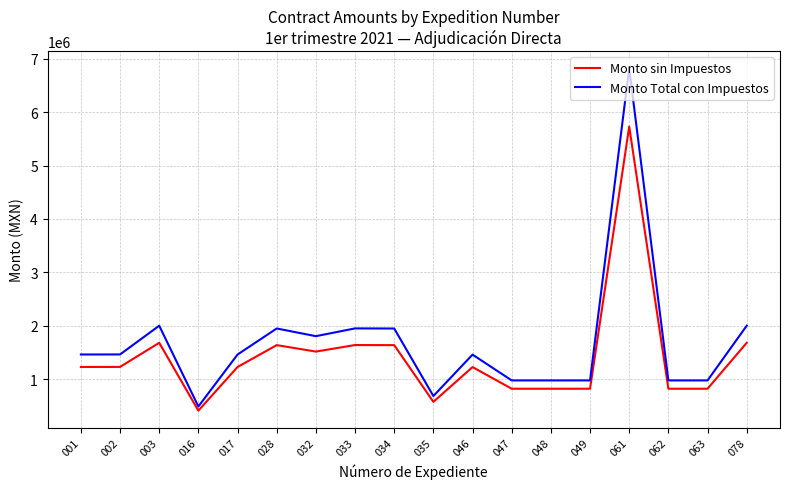

What is the minimum value shown in the chart?

408485.9